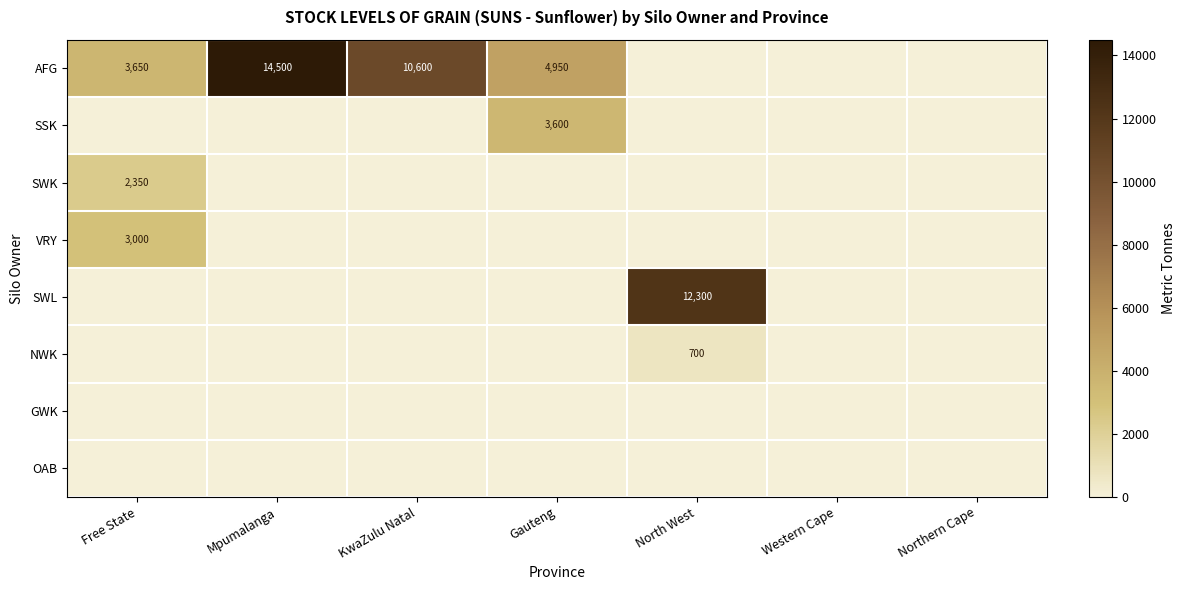

Between North West and Northern Cape, which series saw the biggest shift?

SWL